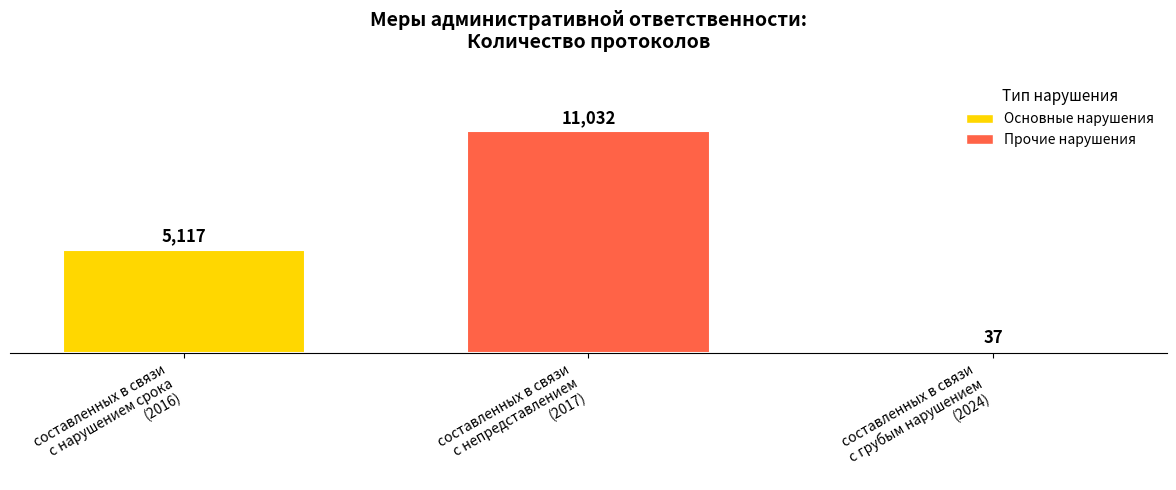

What is the average value?

5395